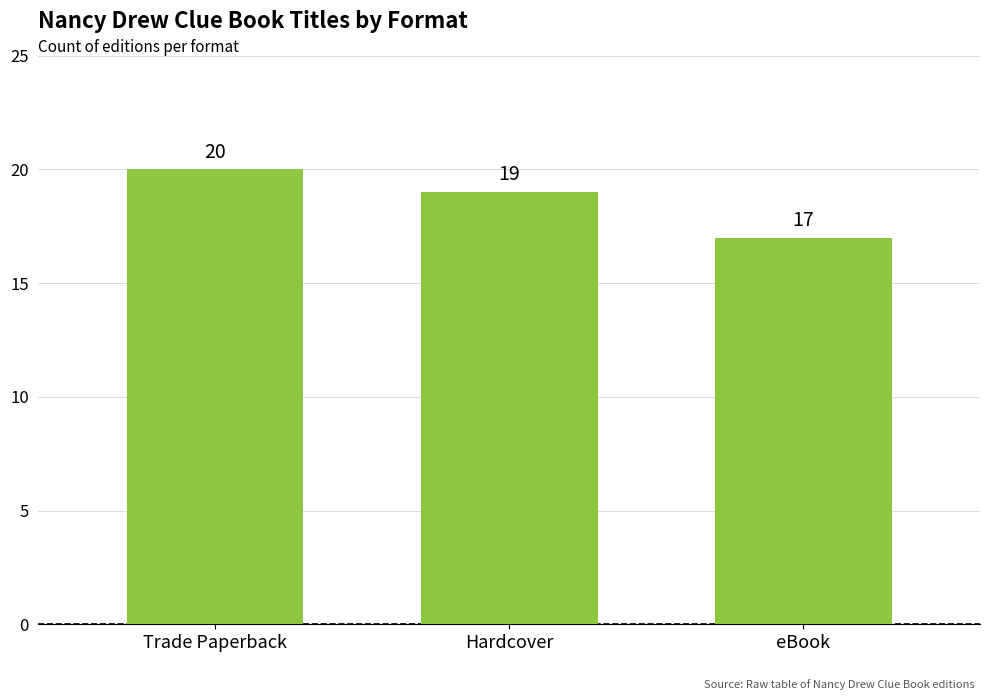

What is the value of the 2nd bar from the left?

19